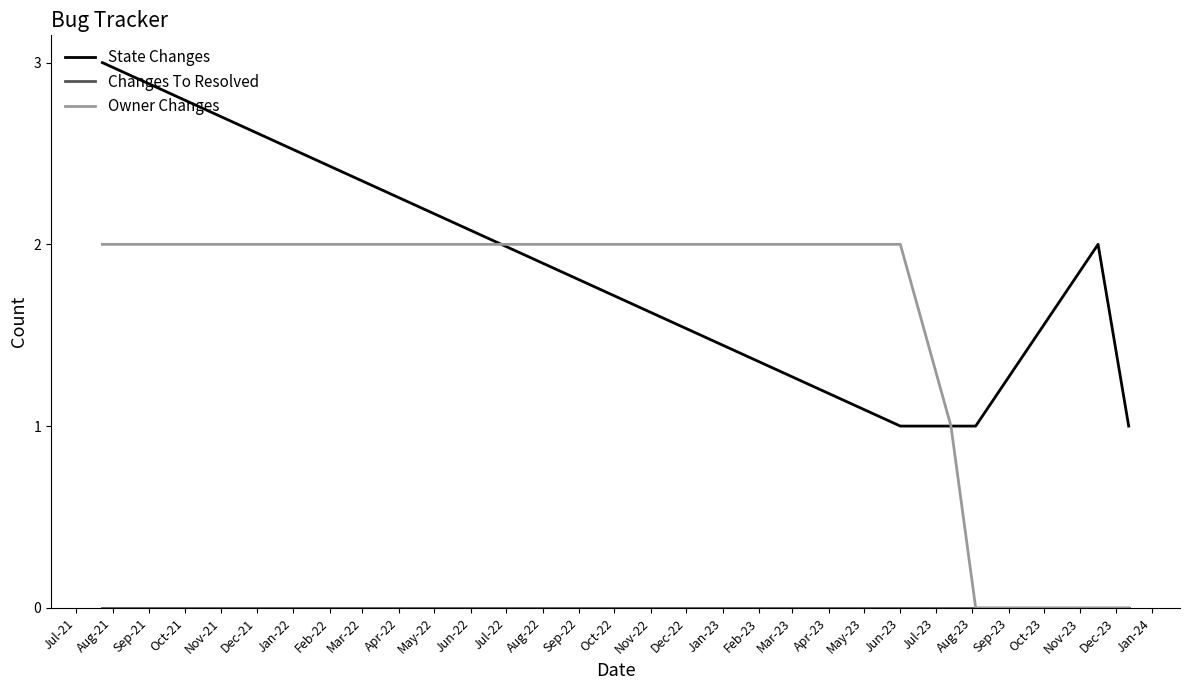

What is the greatest value displayed?

3